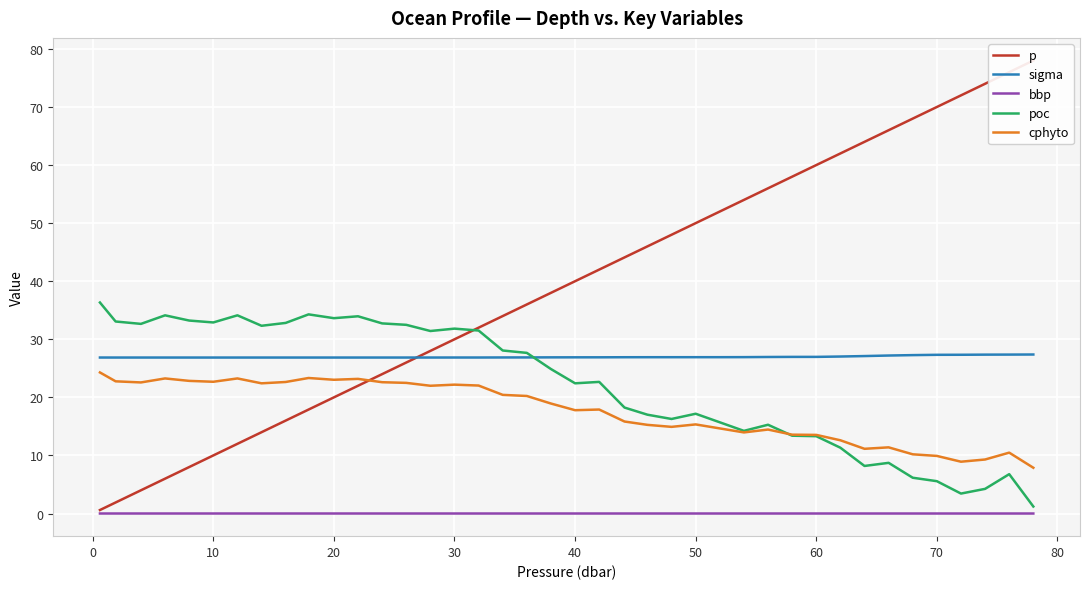

What are all the series names shown in the legend?

p, sigma, bbp, poc, cphyto